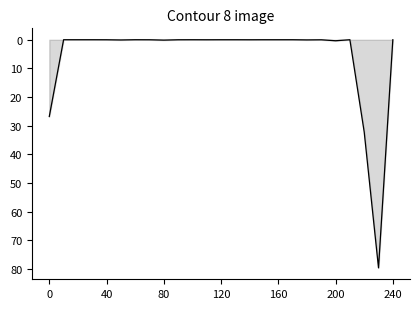

The chart shows a value of 0.1 at 80. True or false?

True